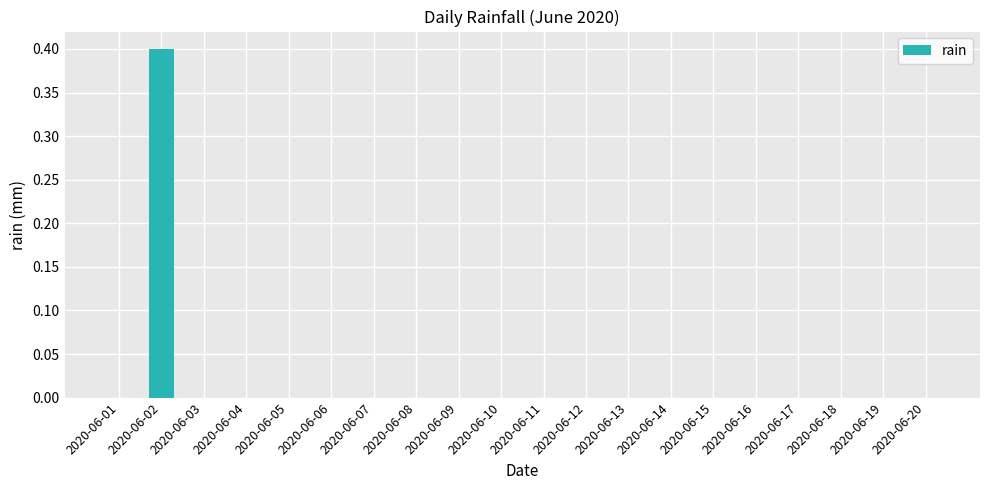

True or false: the data shows -0.2 at 2020-06-06.

False